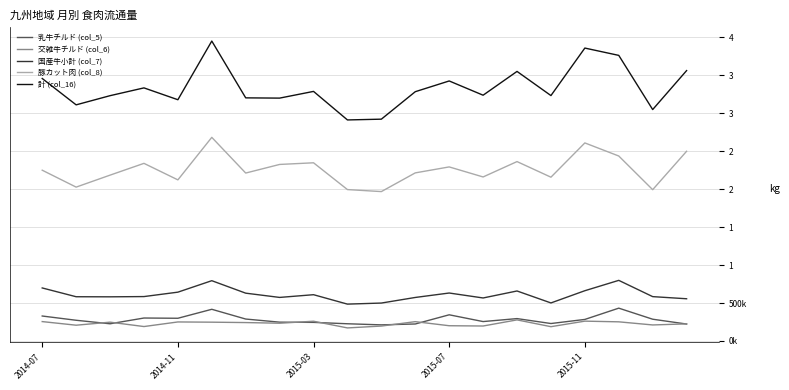

Does the chart have visible grid lines?

Yes